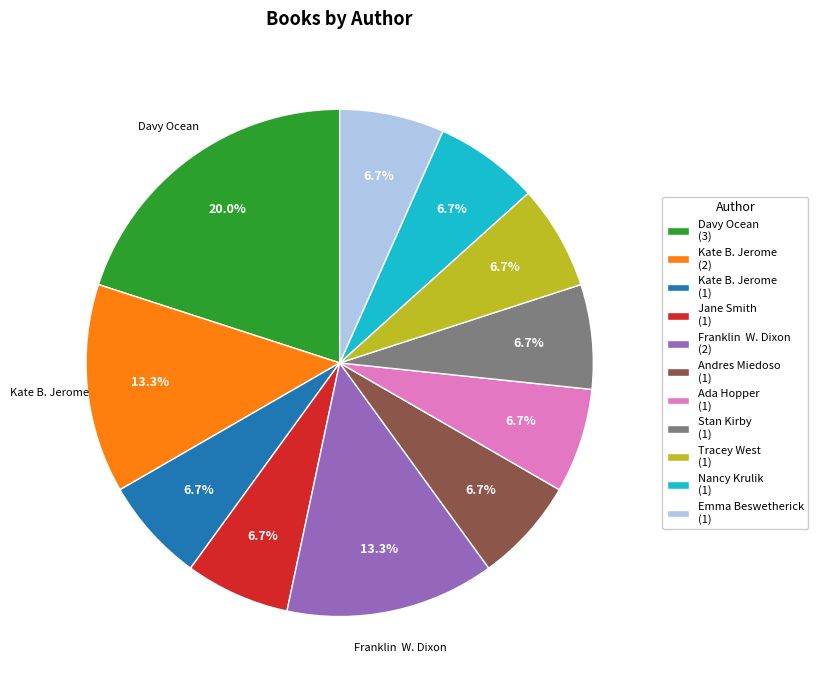

How many slices are in this pie chart?

11